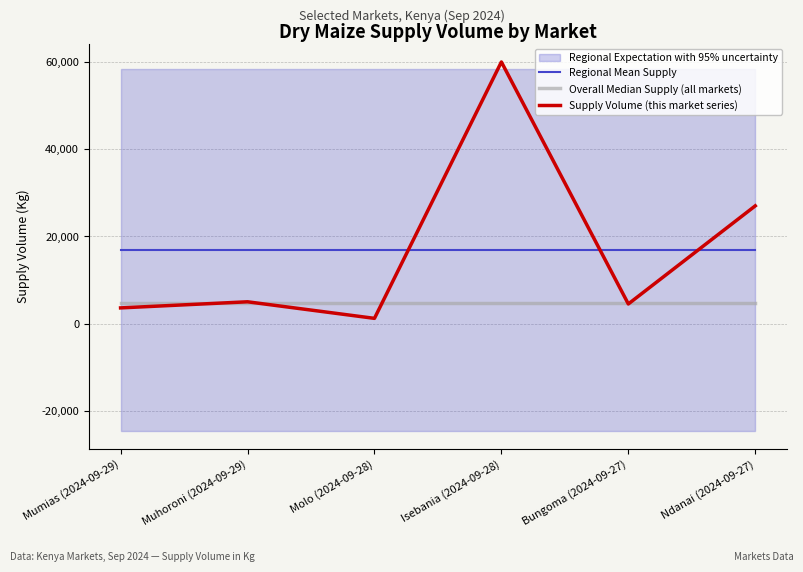

True or false: Regional Mean Supply has more than 1 interior local peaks.

False